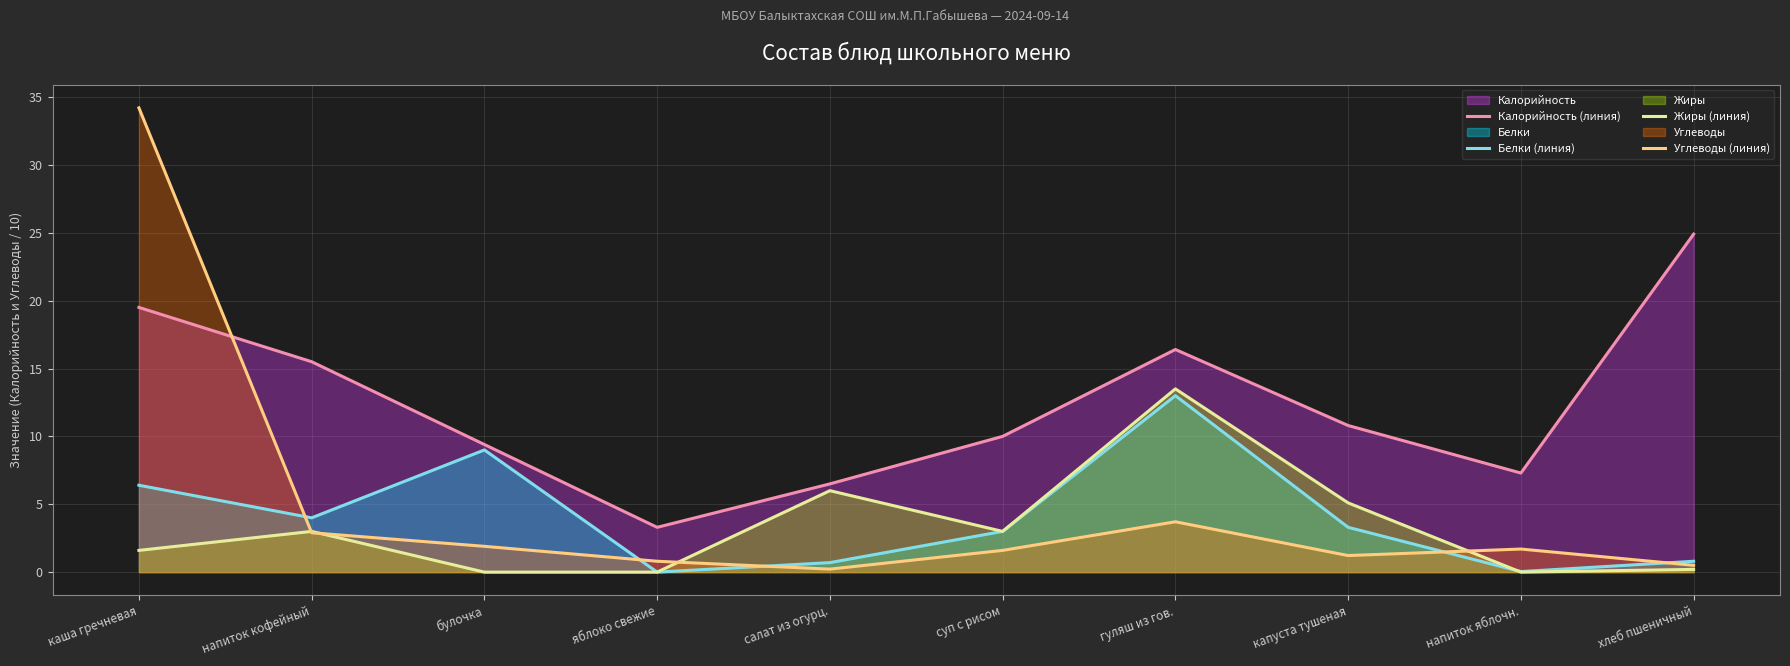

Is it true that Жиры (линия) equals 0.5 at каша гречневая?

False